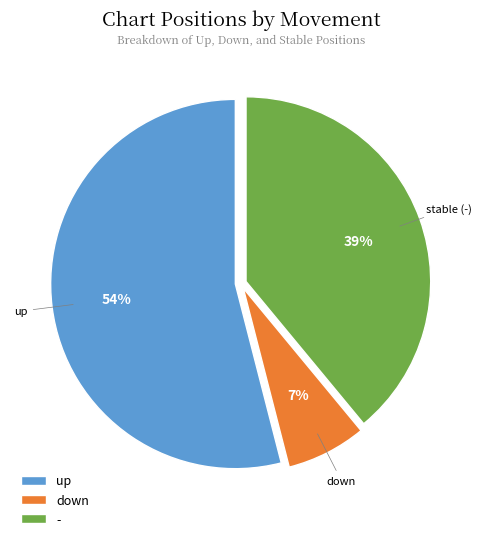

Between up and -, which is larger?

up